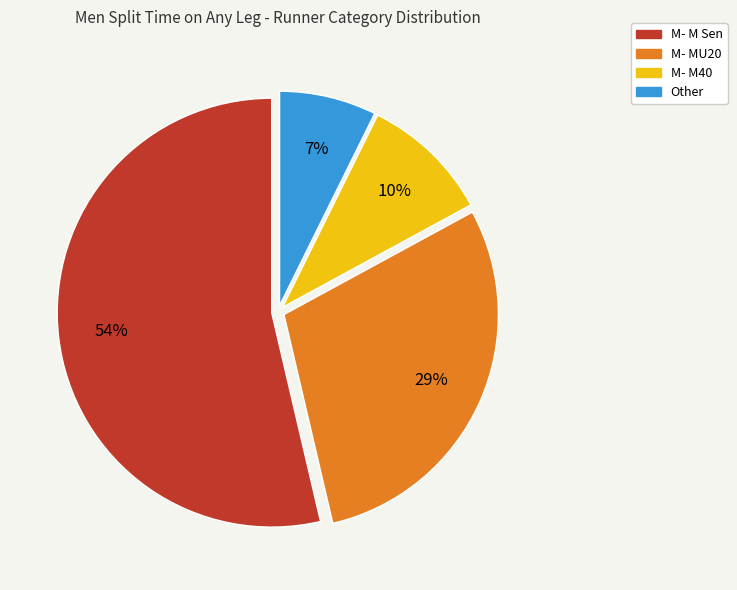

Combined, do M- M Sen and M- M40 account for over 50%?

Yes